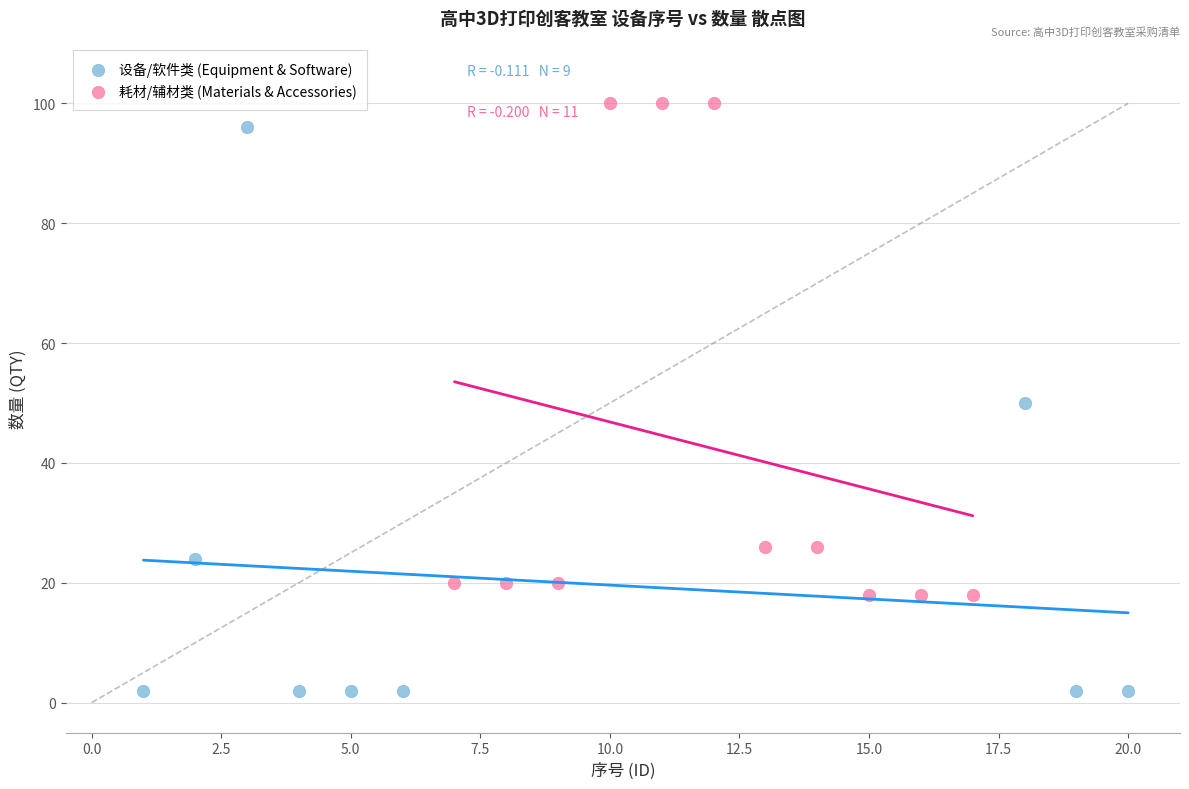

Which series contains the lowest Y value?

设备/软件类 (Equipment & Software)